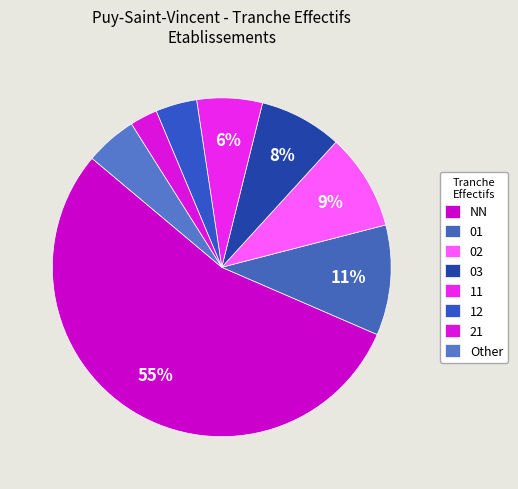

Is the sum of NN and 21 greater than half?

Yes